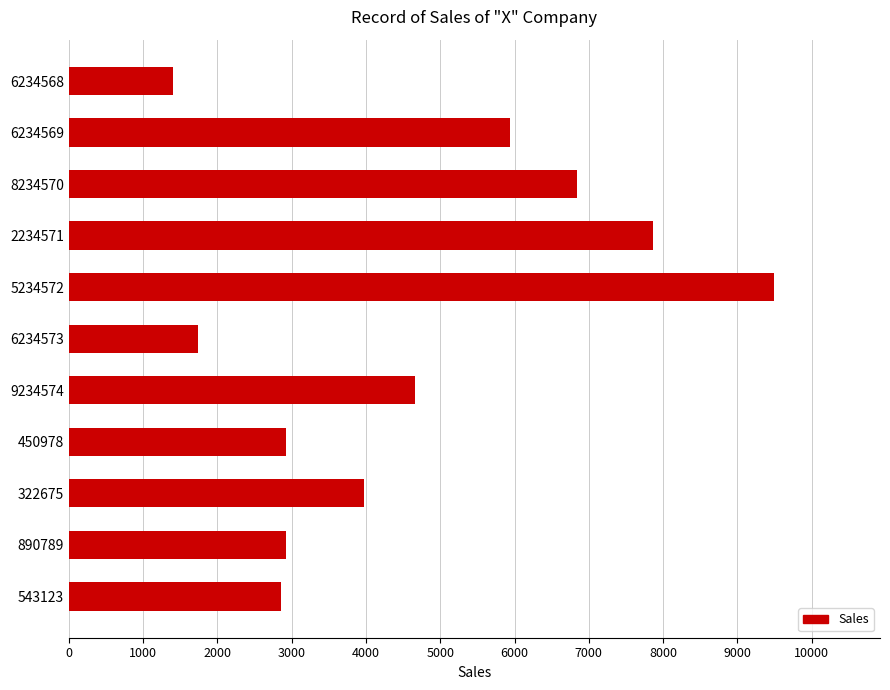

What is the label of the 2nd bar from the top?

6234569